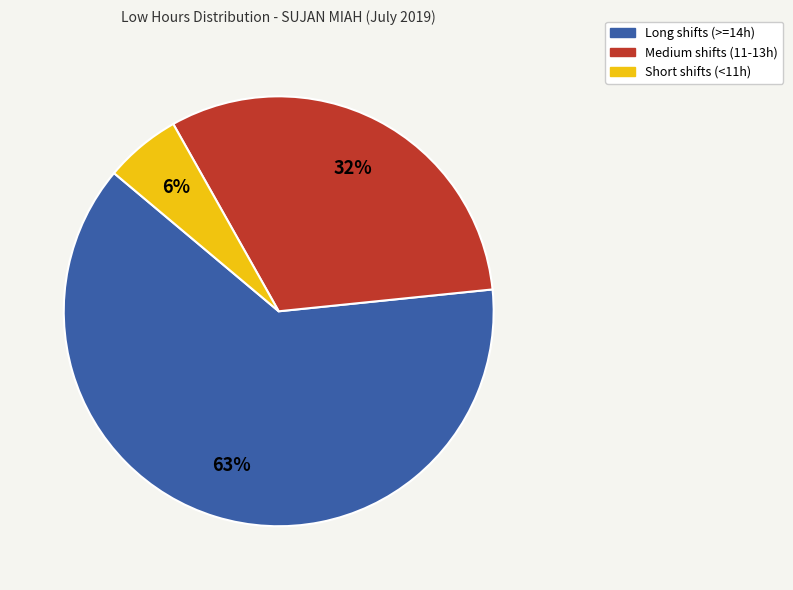

To the nearest percent, what is the average slice percentage?

33%